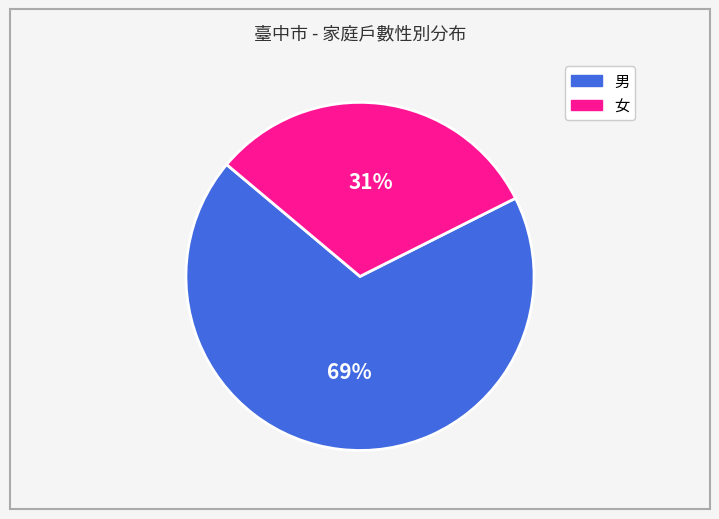

Is the sum of 男 and 女 greater than half?

Yes